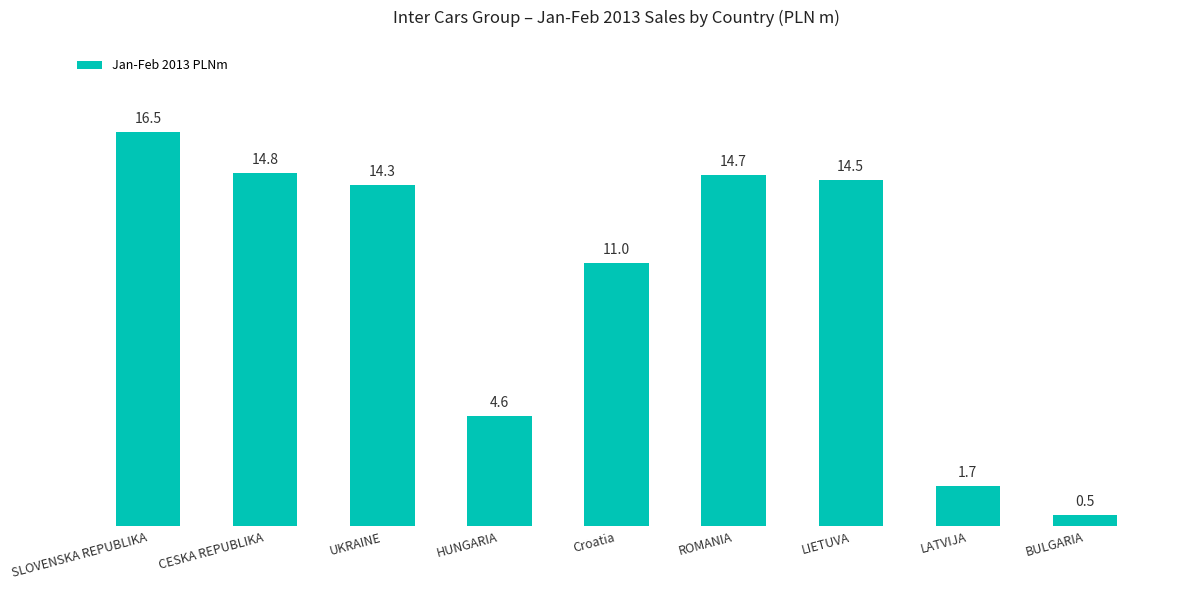

How many data points are above 14?

5